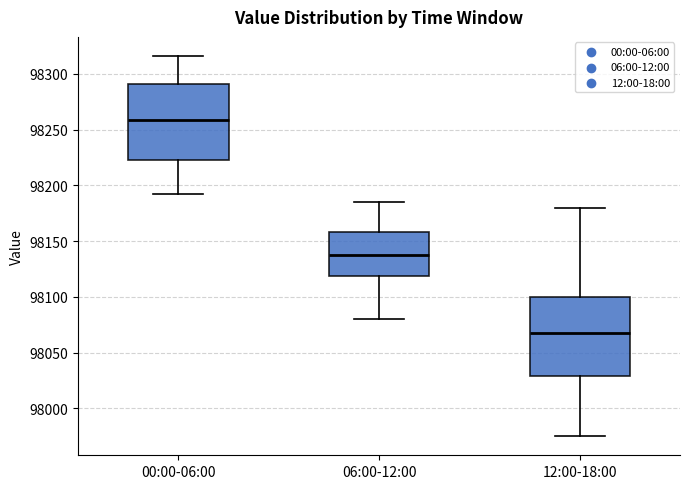

Reading left to right, transcribe this box plot: for each box, give where its median line is, the range the box spans, and where its two whiskers end, as read against the y-axis. The values are not printed on the chart, so give them approximately, as read against the axis.

00:00-06:00: median 98260, box 98225 to 98290, whiskers 98190 to 98315
06:00-12:00: median 98140, box 98120 to 98160, whiskers 98080 to 98185
12:00-18:00: median 98070, box 98030 to 98100, whiskers 97975 to 98180